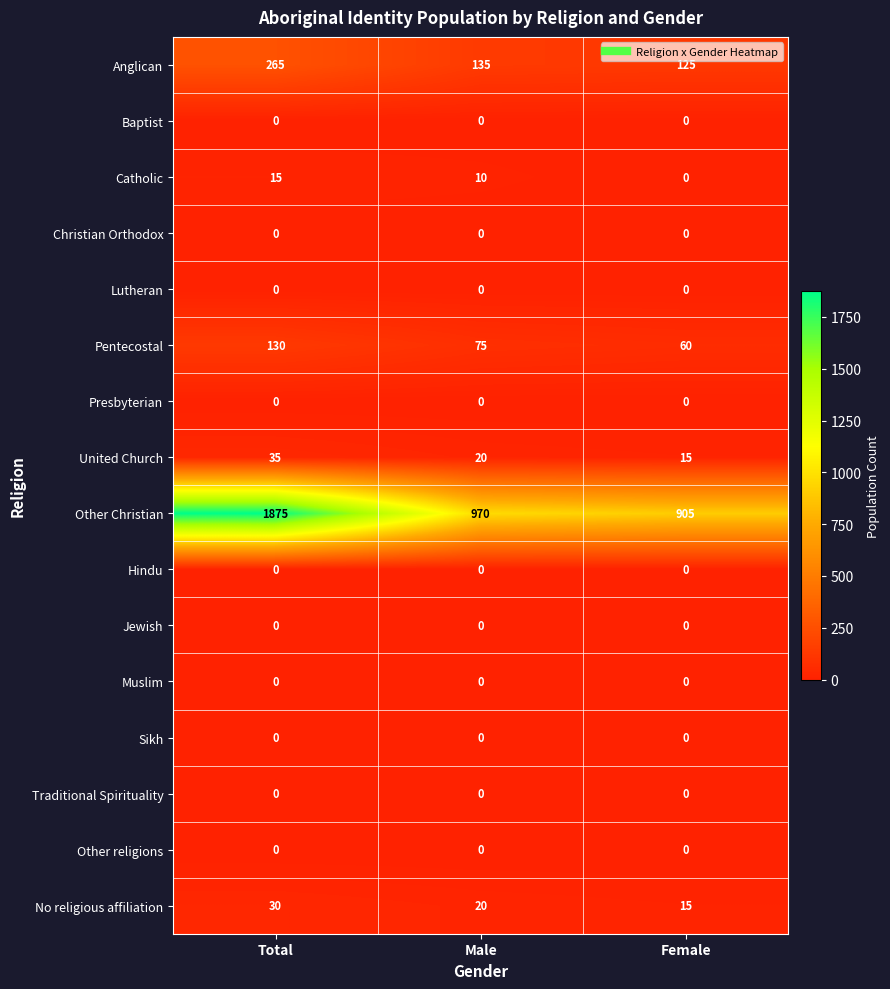

What is the spread (max minus min) of values at Total?

1875